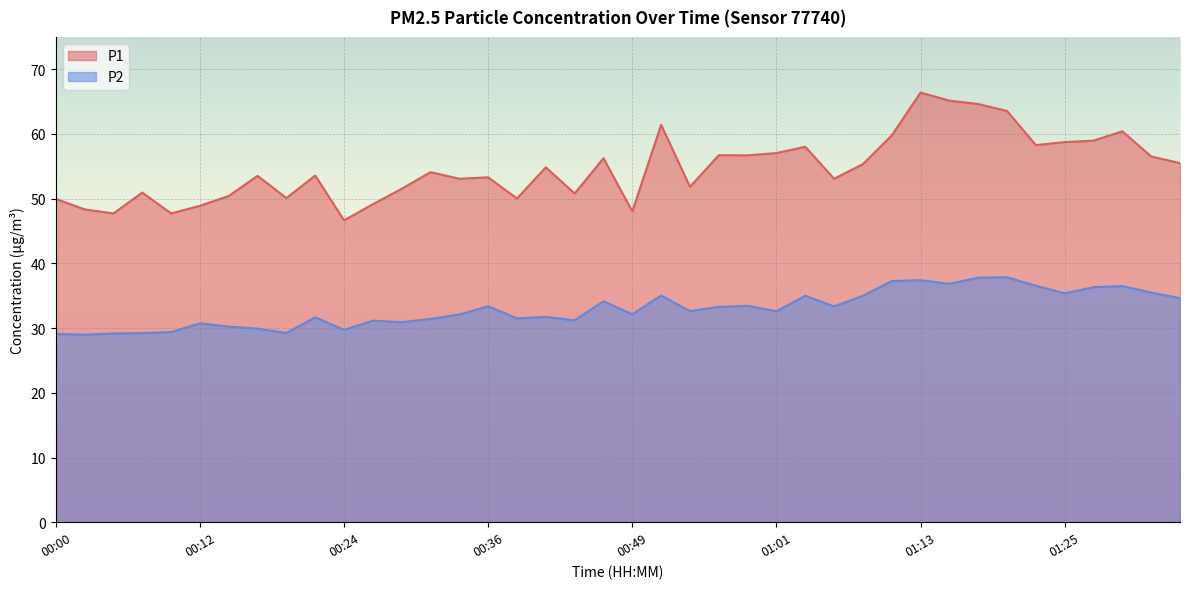

True or false: P2 has a value of 32.6 at 00:53.

True